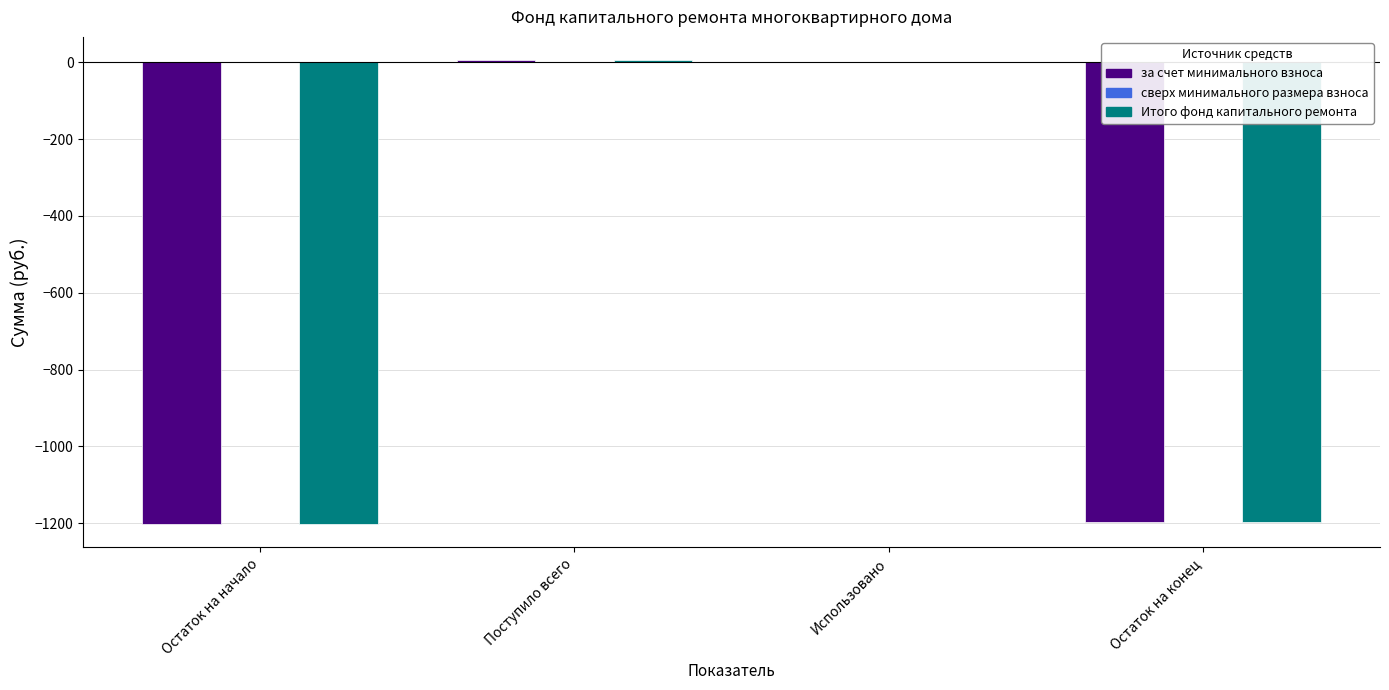

Reading left to right, extract all data points from this chart.

за счет минимального взноса: Остаток на начало=-1203.0	Поступило всего=6.0	Использовано=0.0	Остаток на конец=-1197.0
Итого фонд капитального ремонта: Остаток на начало=-1203.0	Поступило всего=6.0	Использовано=0.0	Остаток на конец=-1197.0